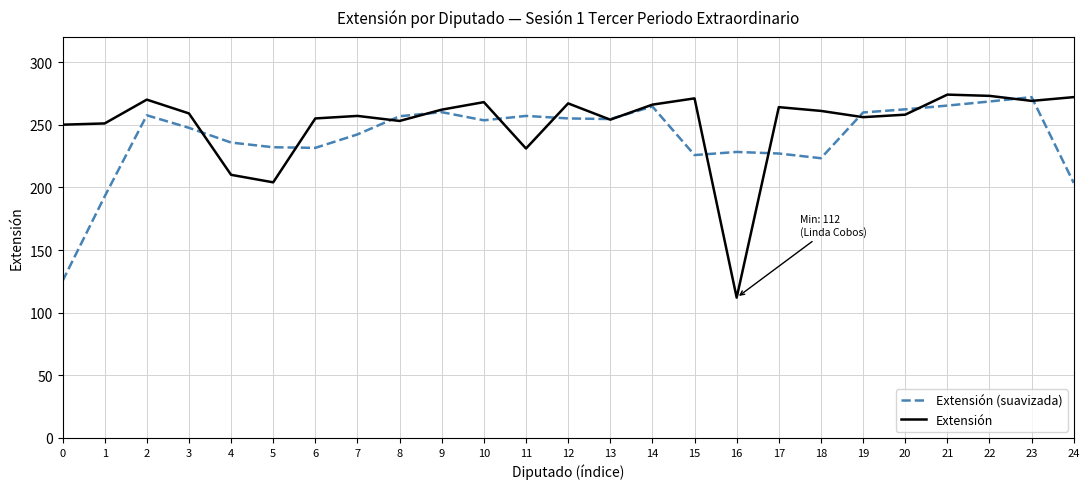

At 21, list the series in order from largest to smallest.

Extensión, Extensión (suavizada)